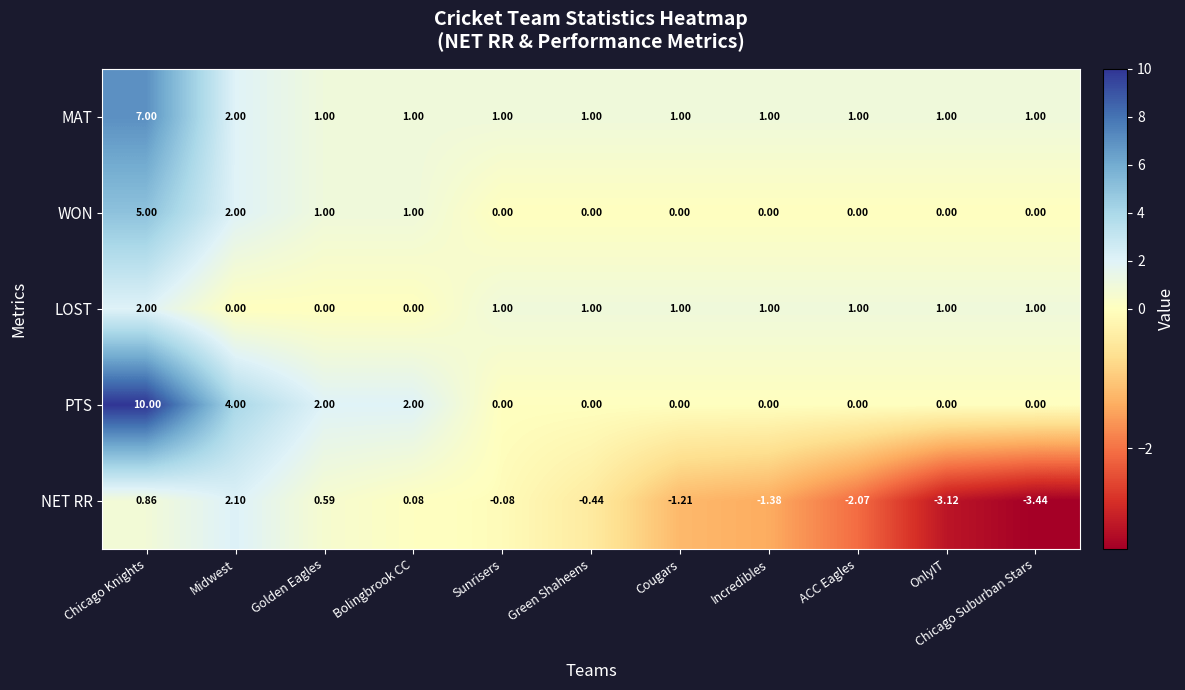

At which category is the sum across all series the highest?

Chicago Knights